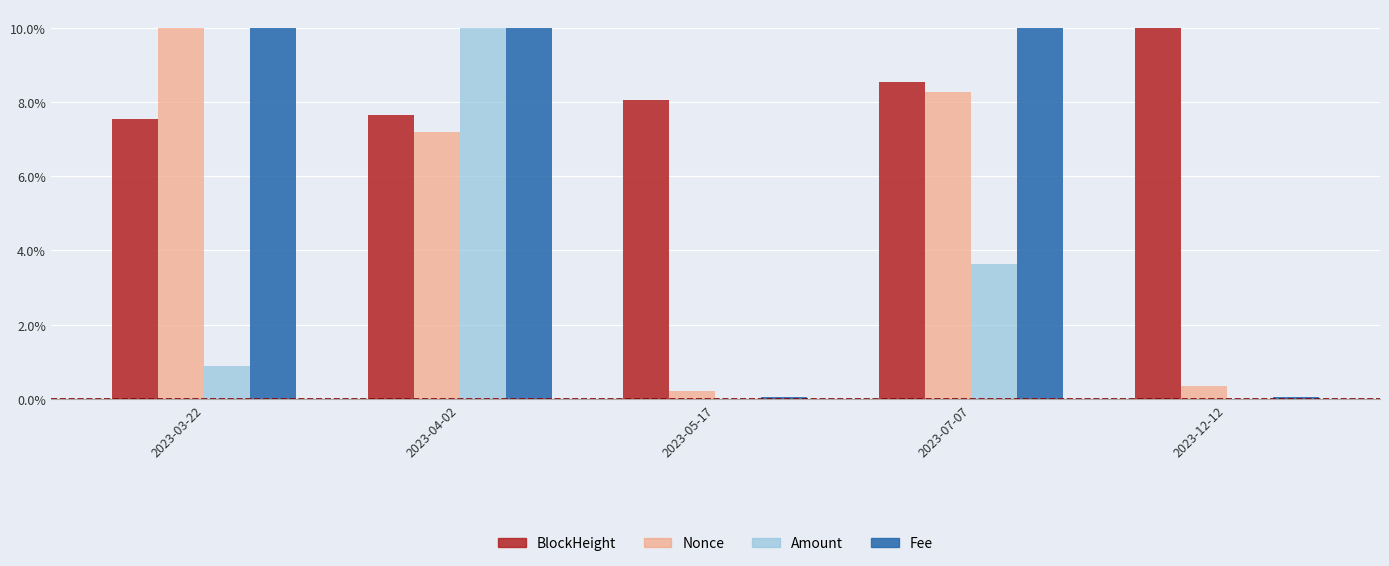

Between 2023-04-02 and 2023-07-07, which series saw the biggest shift?

Amount